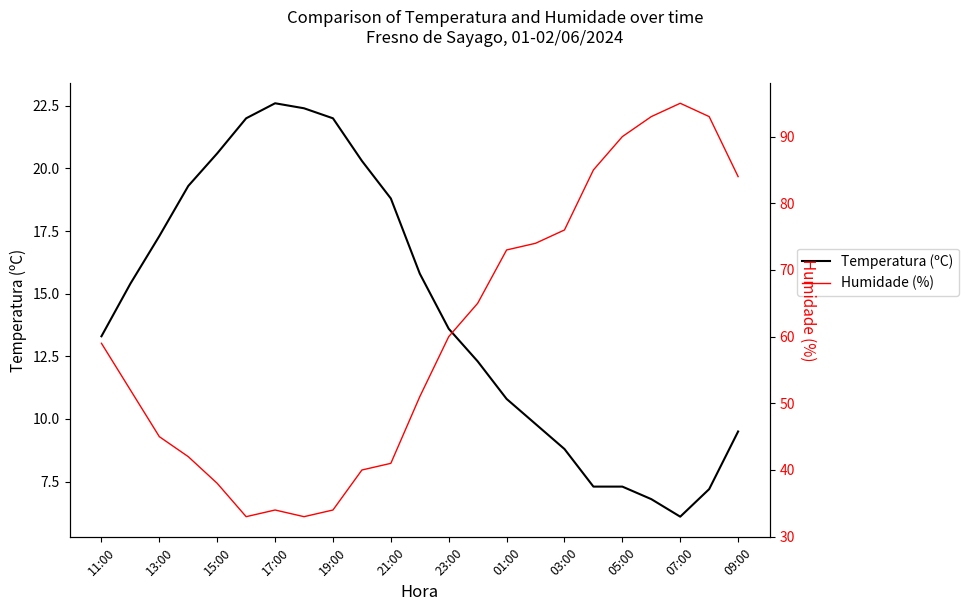

What is the maximum value for Temperatura (ºC)?

22.6